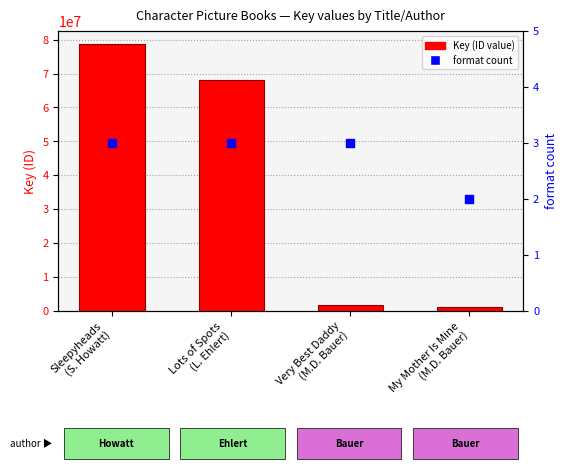

What are all the series names shown in the legend?

Key (ID value), format count